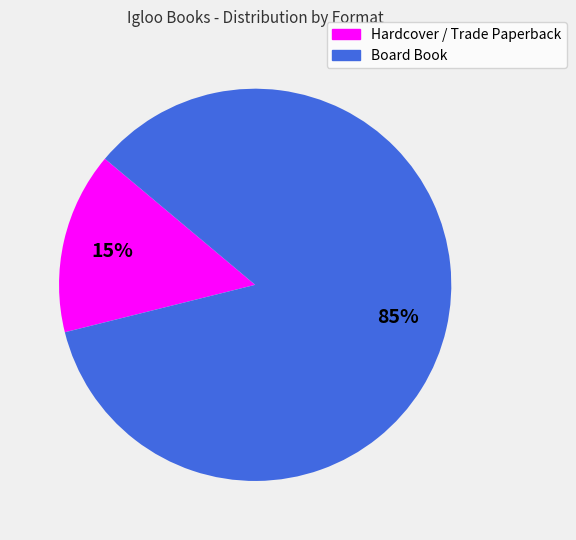

The Board Book slice represents 85% of the pie. True or false?

True